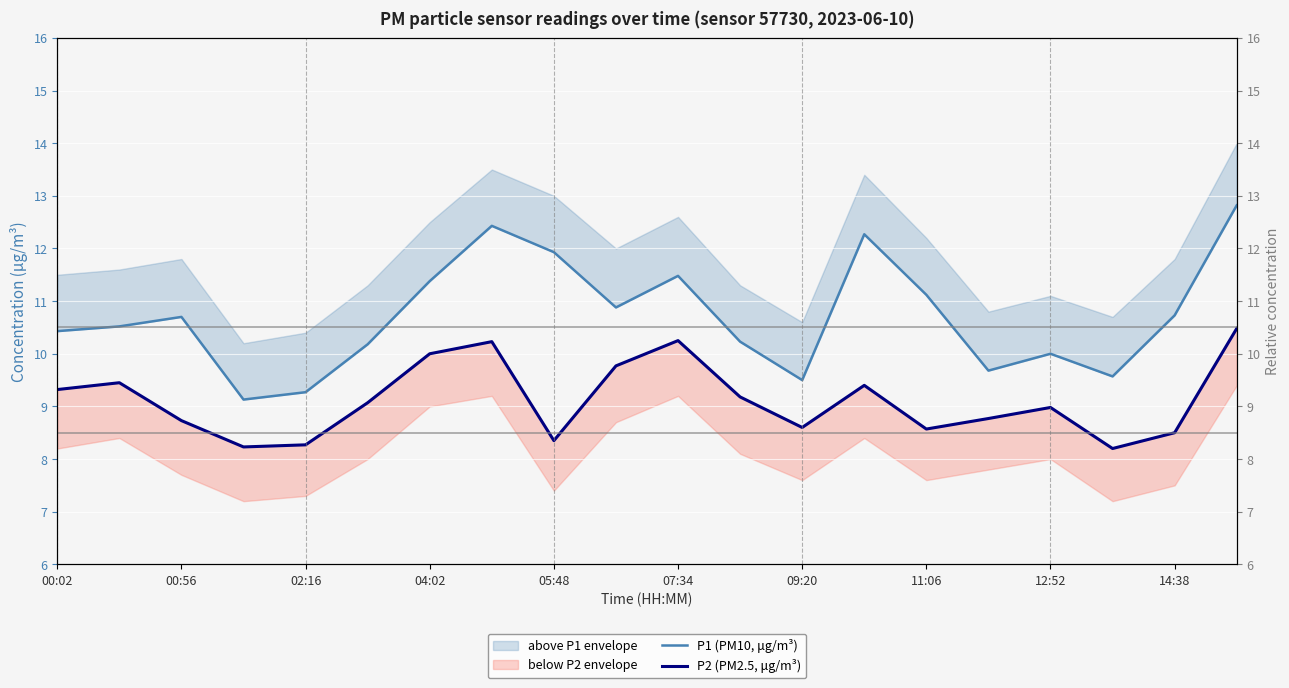

Does the chart display data point markers on the line(s)?

No